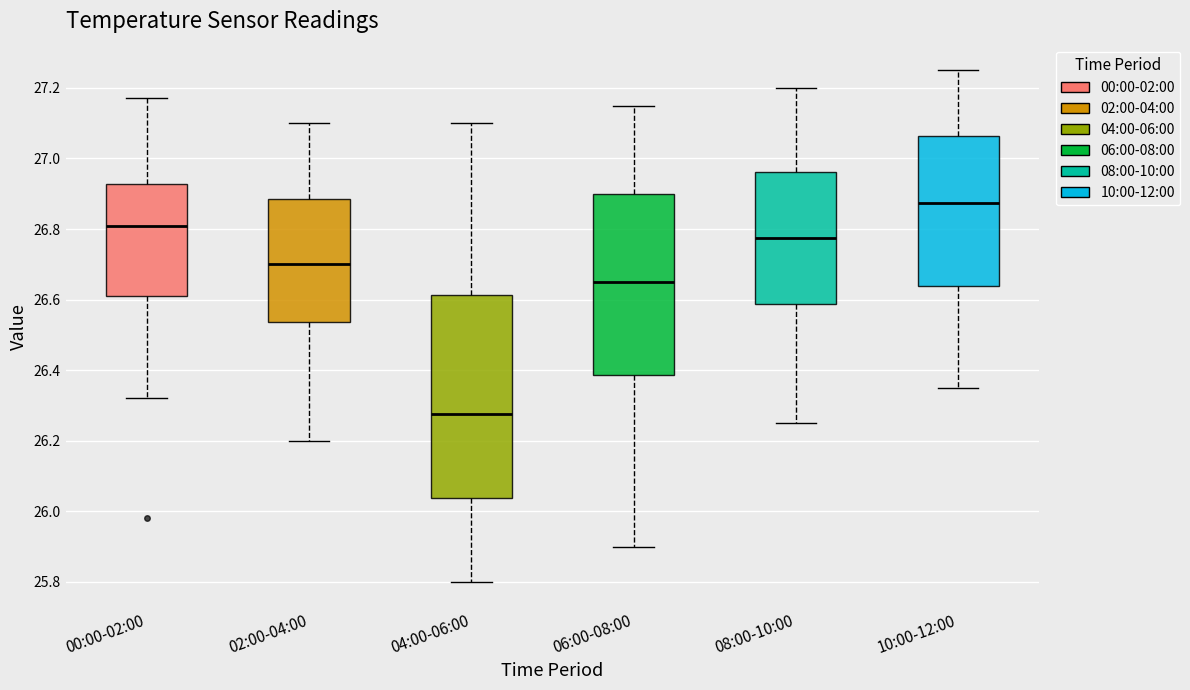

Where does the upper whisker of the box for 08:00-10:00 end on the y-axis? The values are not printed on the chart, so give them approximately, as read against the axis.

27.20